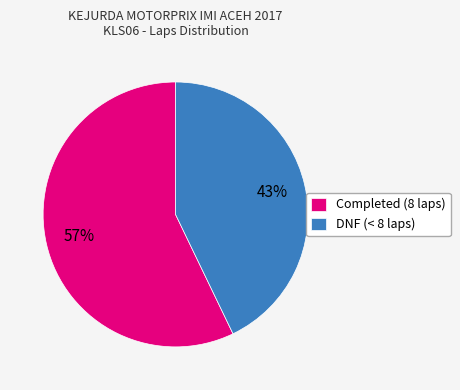

Does Completed (8 laps) account for over 50% of the chart?

Yes